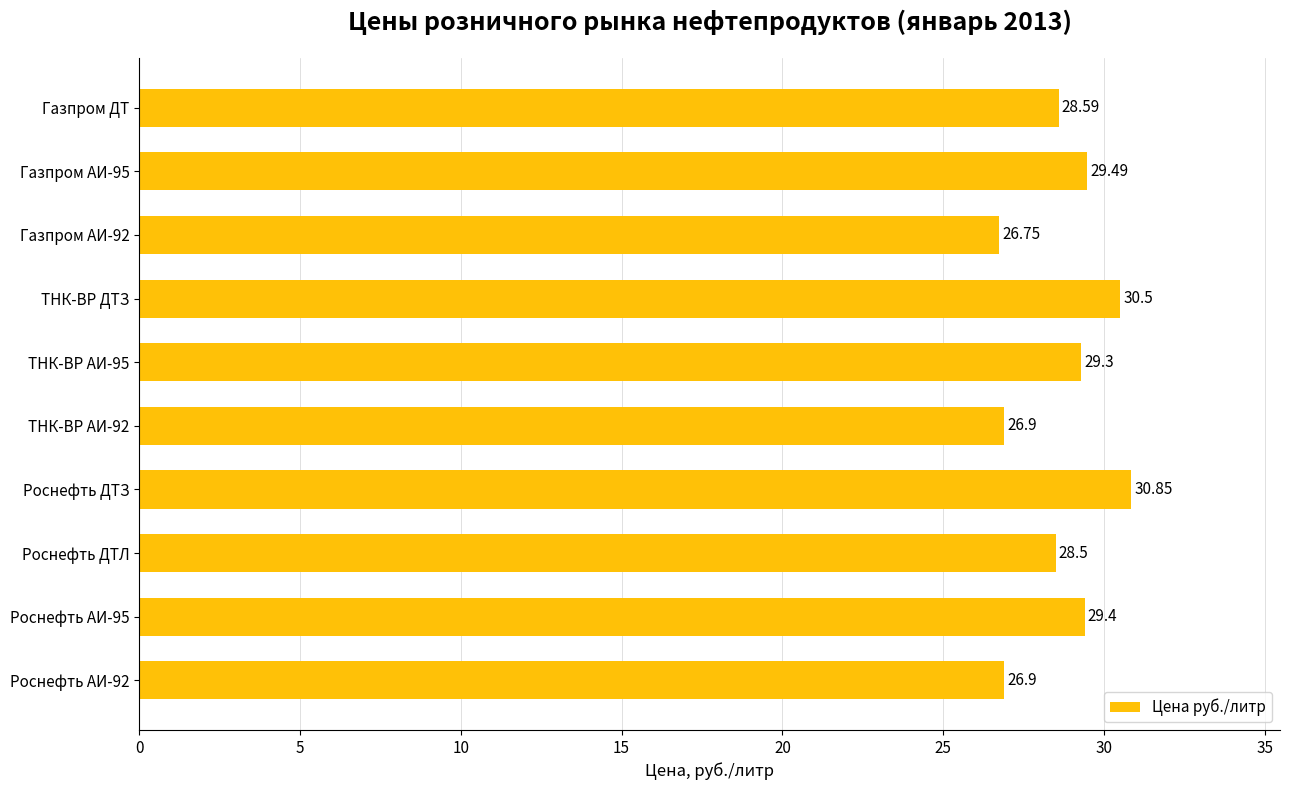

Where is the data nearest to the value 28?

Роснефть ДТЛ